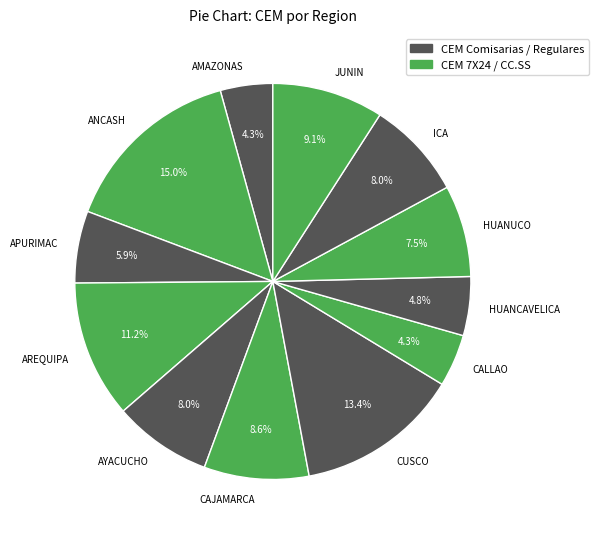

To the nearest percent, what is the difference between the largest and smallest slice percentages?

11%